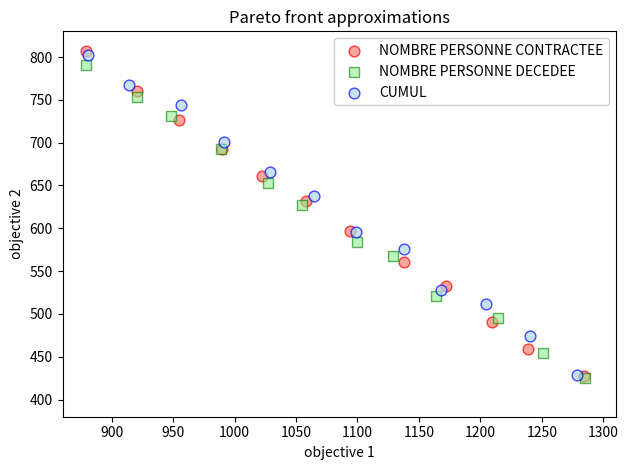

What are all the series names shown in the legend?

NOMBRE PERSONNE CONTRACTEE, NOMBRE PERSONNE DECEDEE, CUMUL